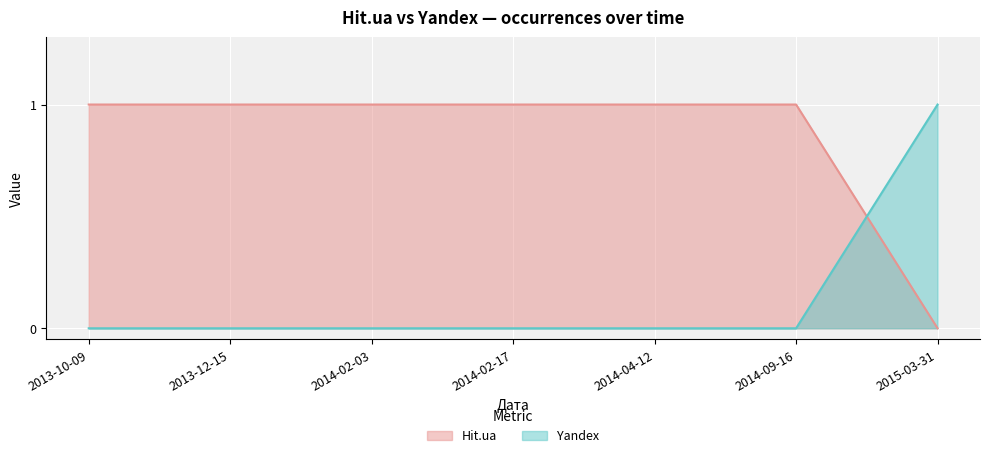

What is the difference between the Hit.ua values at 2015-03-31 and 2014-04-12?

1